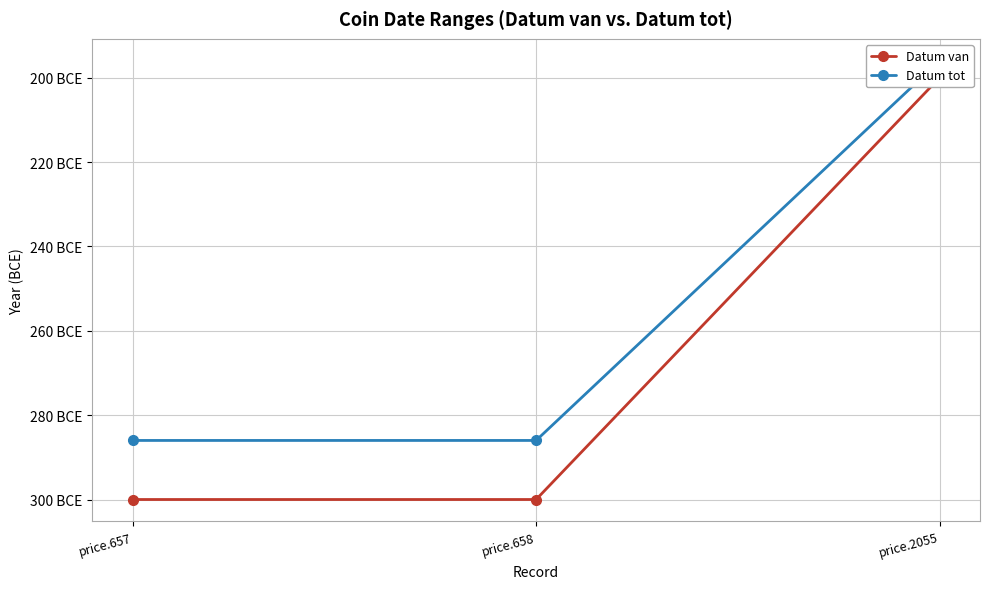

The value of Datum van at price.658 is -187. True or false?

False